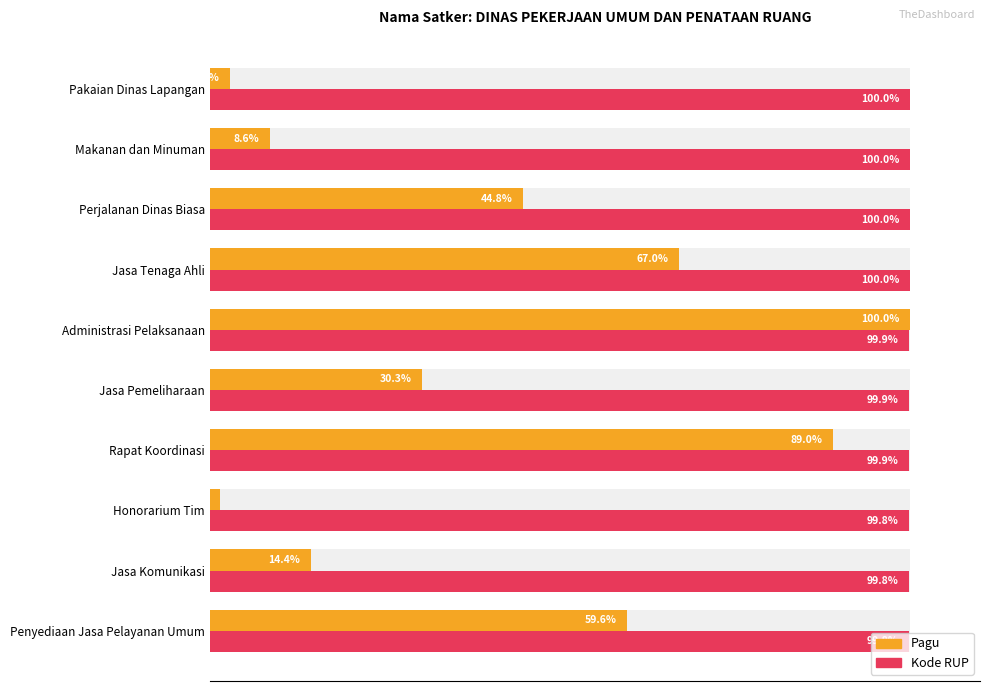

Which series has the largest total across all categories?

Kode RUP